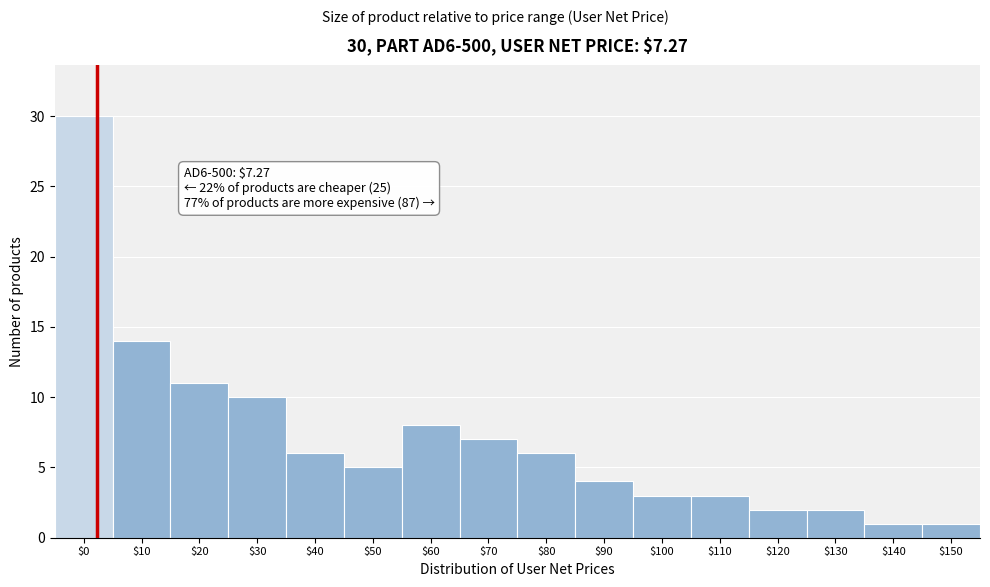

Reading left to right, extract all data points from this chart.

30	14	11	10	6	5	8	7	6	4	3	3	2	2	1	1